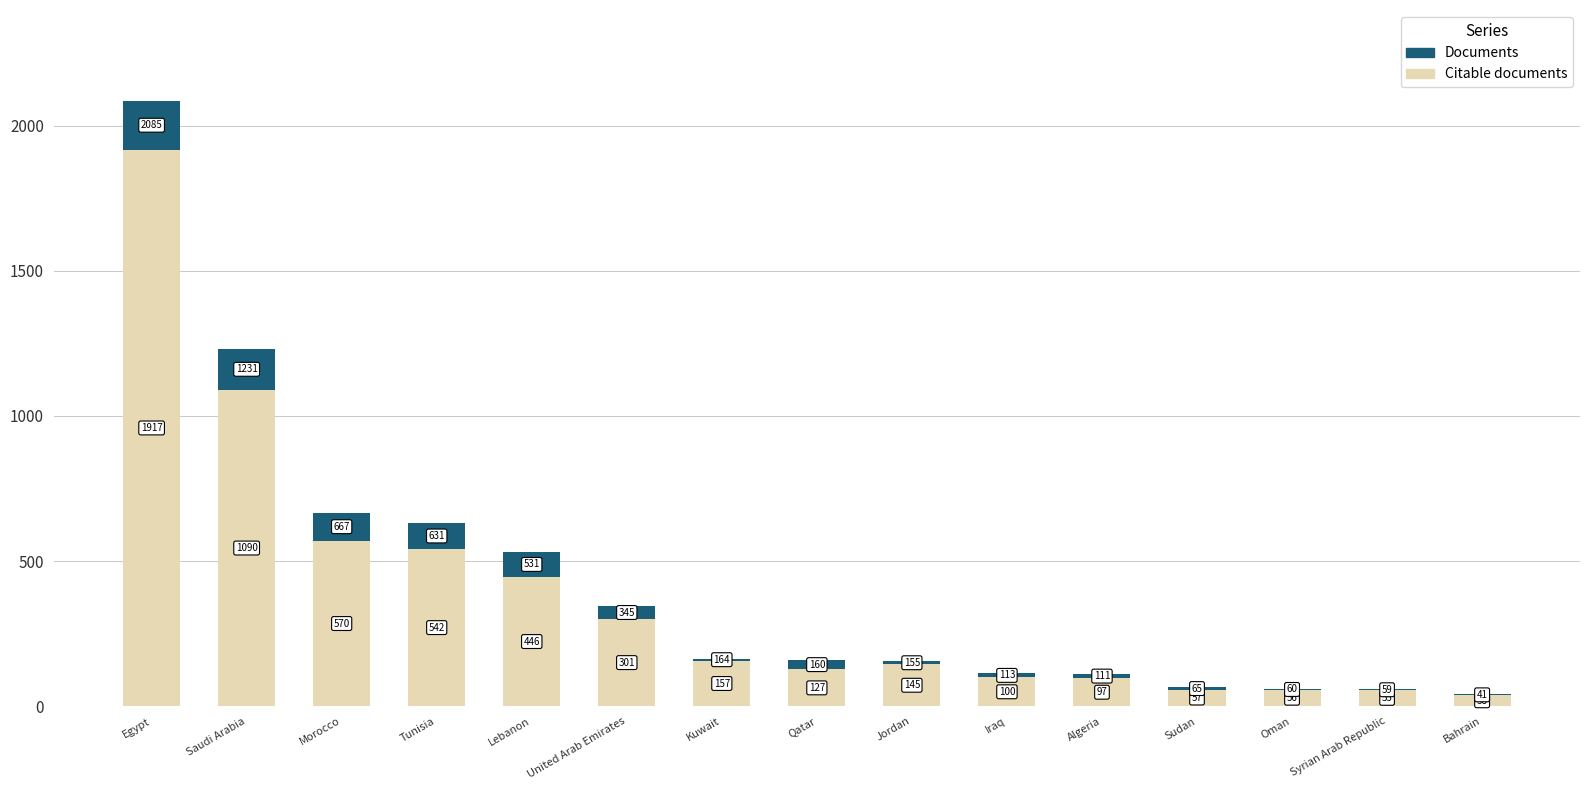

At which category is the sum across all series the highest?

Egypt